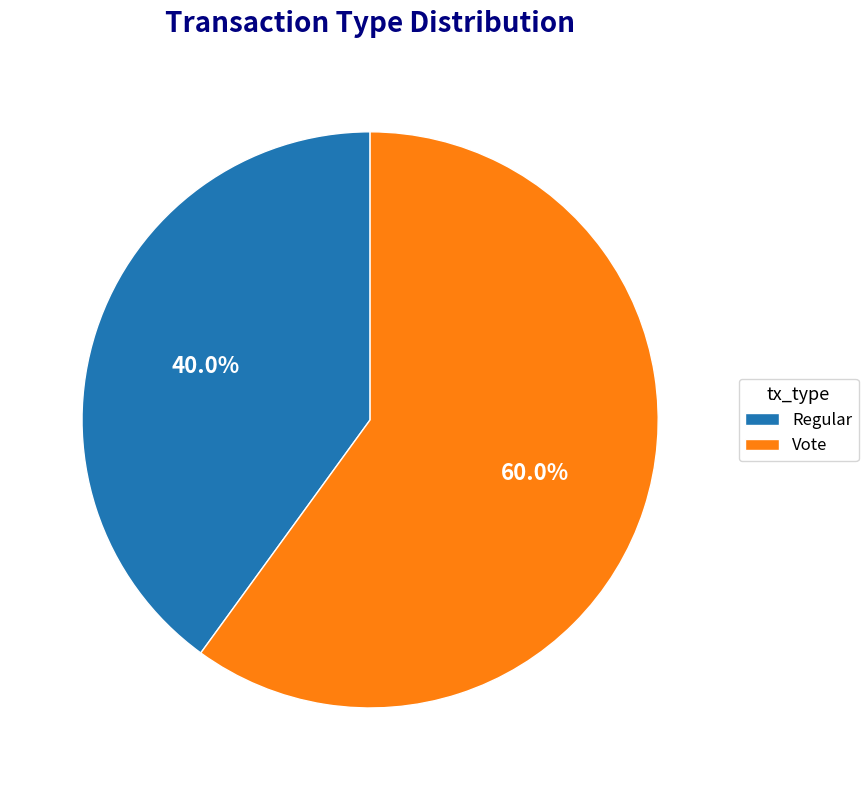

Is it true that Vote is 60% of the pie?

True